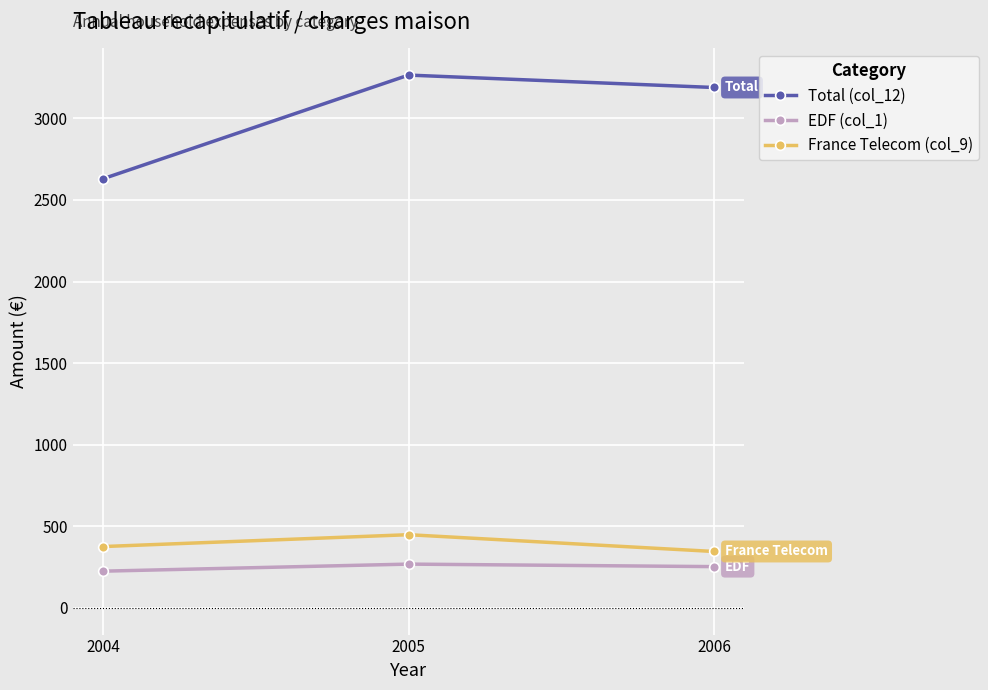

Does the chart have visible grid lines?

Yes